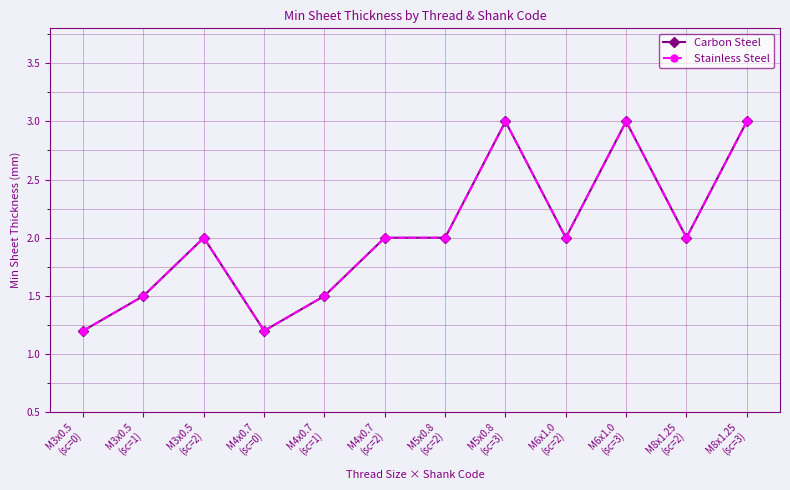

What is the value of the Stainless Steel point at the 9th from the left?

2.0